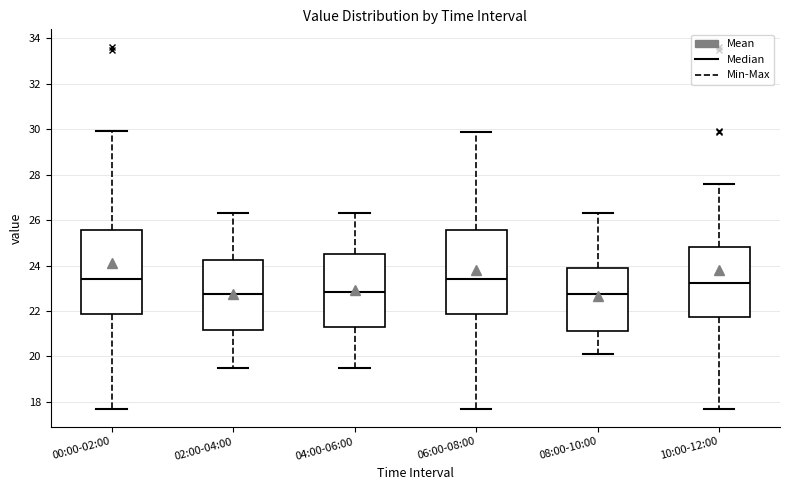

Reading left to right, transcribe this box plot: for each box, give where its median line is, the range the box spans, and where its two whiskers end, as read against the y-axis. The values are not printed on the chart, so give them approximately, as read against the axis.

00:00-02:00: median 23.4, box 21.8 to 25.6, whiskers 17.8 to 30.0
02:00-04:00: median 22.8, box 21.2 to 24.2, whiskers 19.6 to 26.4
04:00-06:00: median 22.8, box 21.2 to 24.6, whiskers 19.6 to 26.4
06:00-08:00: median 23.4, box 21.8 to 25.6, whiskers 17.8 to 29.8
08:00-10:00: median 22.8, box 21.2 to 24.0, whiskers 20.2 to 26.4
10:00-12:00: median 23.2, box 21.8 to 24.8, whiskers 17.8 to 27.6